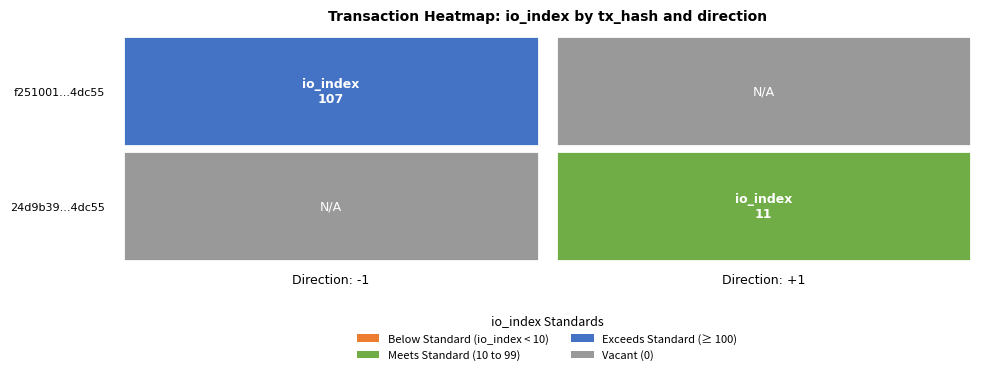

How many data points in 24d9b39cacb907f2327ad7bcbe5f4358f6e522a are less than 11?

1